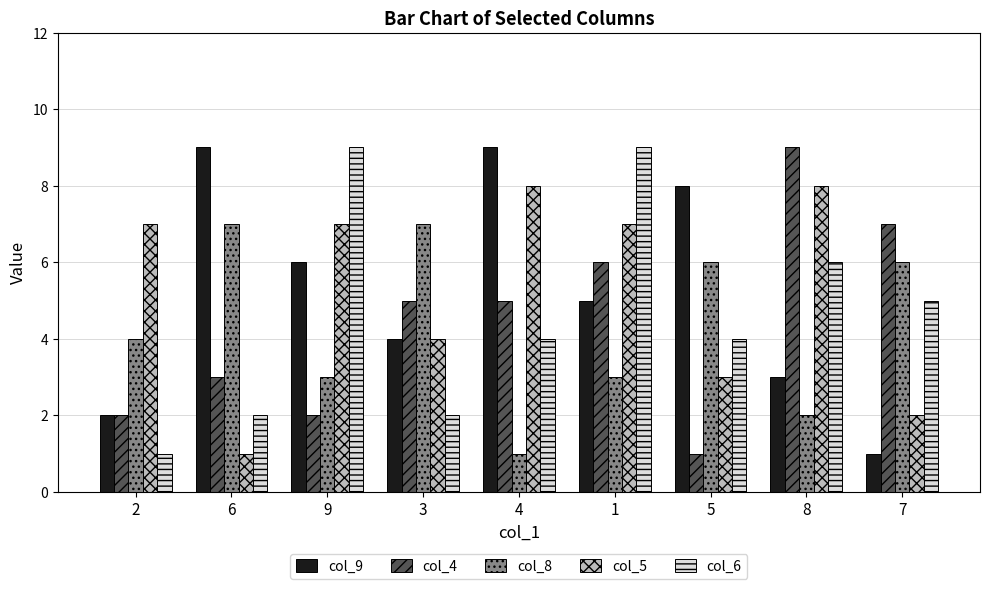

What is the label of the 3rd bar from the right?

5